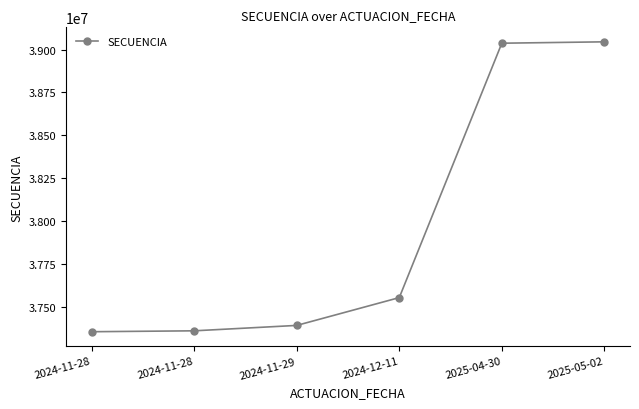

The value at 2024-12-11 is 57971644. True or false?

False